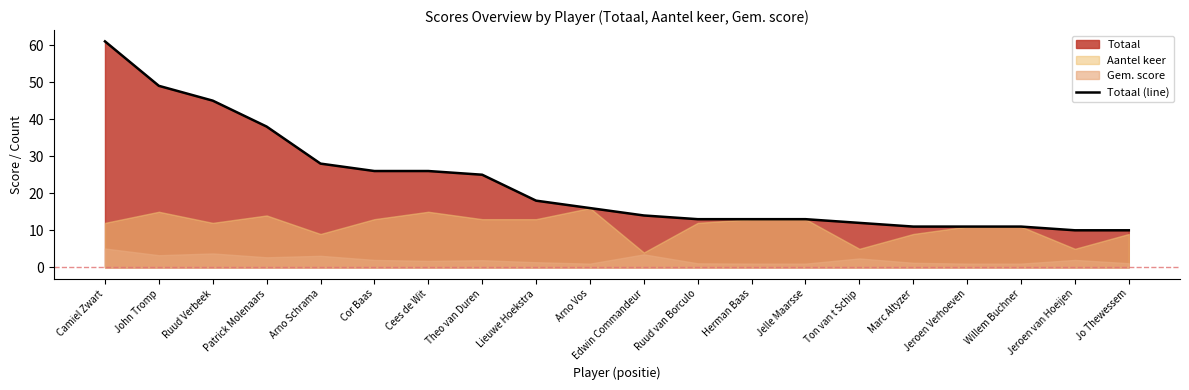

Reading left to right, extract all data points from this chart.

61	49	45	38	28	26	26	25	18	16	14	13	13	13	12	11	11	11	10	10